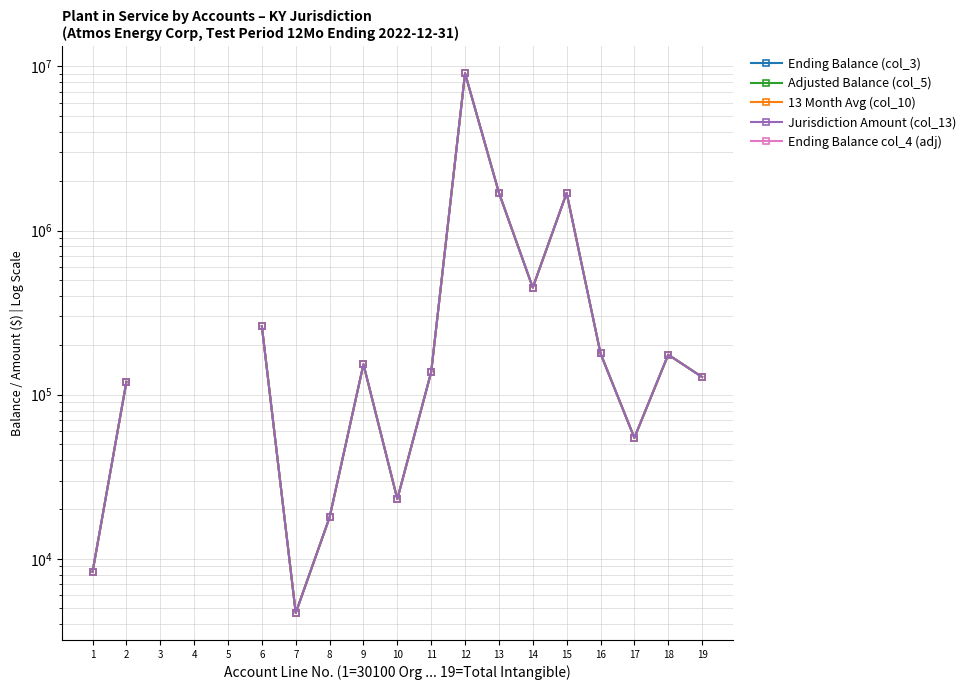

What is the minimum value for 13 Month Avg (col_10)?

4681.6